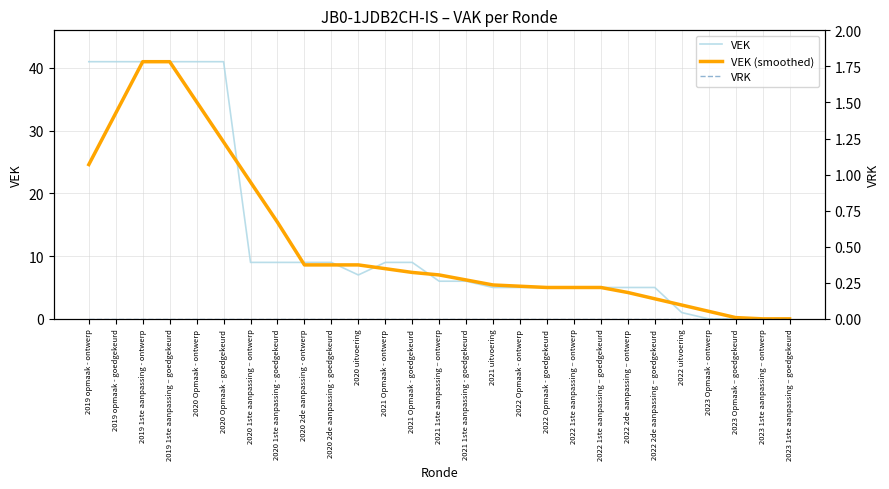

What is the label of the 3rd point from the right?

2023 Opmaak – goedgekeurd